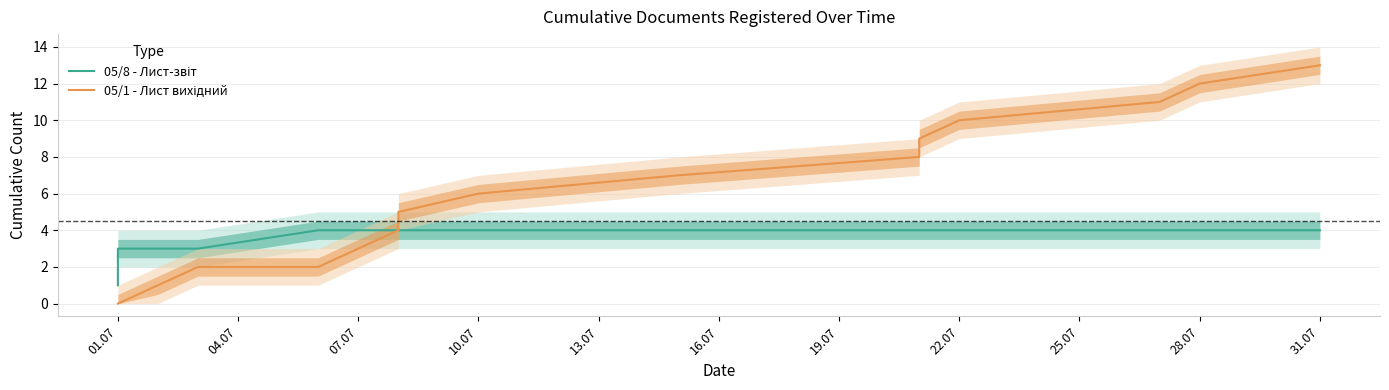

How many positive values does the 05/1 - Лист вихідний series have?

14